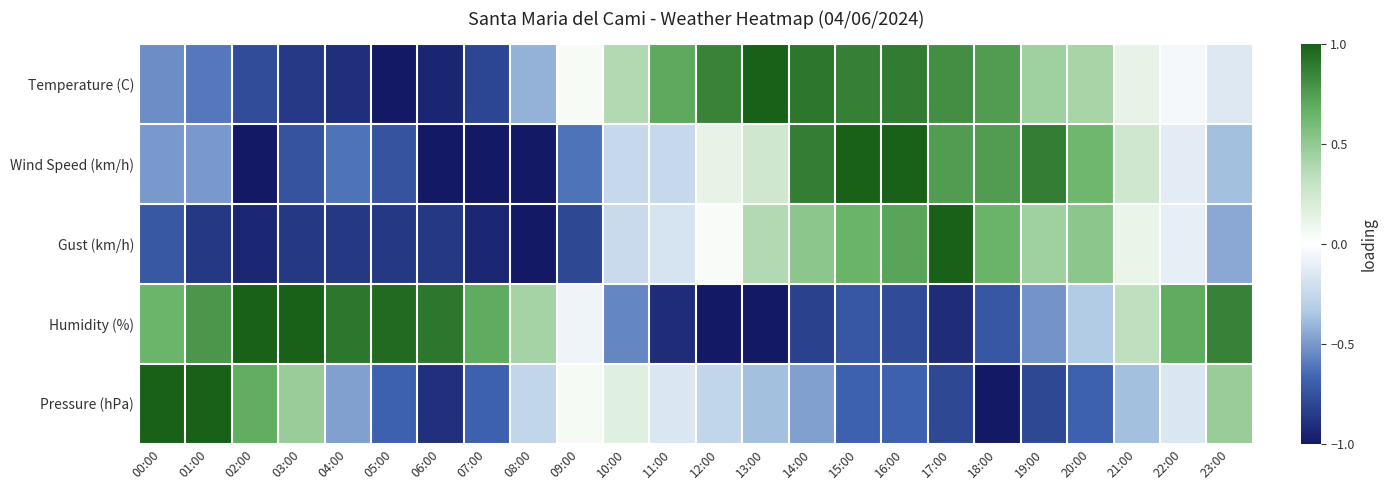

Reading left to right, transcribe all the data shown in this chart.

Temperature (C): 00:00=-0.5	01:00=-0.6	02:00=-0.8	03:00=-0.9	04:00=-0.9	05:00=-1.0	06:00=-0.9	07:00=-0.8	08:00=-0.4	09:00=0.0	10:00=0.4	11:00=0.7	12:00=0.9	13:00=1.0	14:00=0.9	15:00=0.9	16:00=0.9	17:00=0.8	18:00=0.8	19:00=0.4	20:00=0.4	21:00=0.1	22:00=-0.0	23:00=-0.1
Wind Speed (km/h): 00:00=-0.5	01:00=-0.5	02:00=-1.0	03:00=-0.8	04:00=-0.6	05:00=-0.8	06:00=-1.0	07:00=-1.0	08:00=-1.0	09:00=-0.6	10:00=-0.2	11:00=-0.2	12:00=0.1	13:00=0.2	14:00=0.9	15:00=1.0	16:00=1.0	17:00=0.8	18:00=0.8	19:00=0.9	20:00=0.6	21:00=0.2	22:00=-0.1	23:00=-0.4
Gust (km/h): 00:00=-0.7	01:00=-0.9	02:00=-0.9	03:00=-0.9	04:00=-0.9	05:00=-0.9	06:00=-0.9	07:00=-0.9	08:00=-1.0	09:00=-0.8	10:00=-0.2	11:00=-0.2	12:00=0.0	13:00=0.4	14:00=0.5	15:00=0.7	16:00=0.7	17:00=1.0	18:00=0.7	19:00=0.4	20:00=0.5	21:00=0.1	22:00=-0.1	23:00=-0.4
Humidity (%): 00:00=0.6	01:00=0.8	02:00=1.0	03:00=1.0	04:00=0.9	05:00=1.0	06:00=0.9	07:00=0.7	08:00=0.4	09:00=-0.1	10:00=-0.6	11:00=-0.9	12:00=-1.0	13:00=-1.0	14:00=-0.8	15:00=-0.7	16:00=-0.8	17:00=-0.9	18:00=-0.7	19:00=-0.5	20:00=-0.3	21:00=0.3	22:00=0.7	23:00=0.9
Pressure (hPa): 00:00=1.0	01:00=1.0	02:00=0.7	03:00=0.5	04:00=-0.5	05:00=-0.7	06:00=-0.9	07:00=-0.7	08:00=-0.3	09:00=0.1	10:00=0.2	11:00=-0.2	12:00=-0.3	13:00=-0.4	14:00=-0.5	15:00=-0.7	16:00=-0.7	17:00=-0.8	18:00=-1.0	19:00=-0.8	20:00=-0.7	21:00=-0.4	22:00=-0.2	23:00=0.5